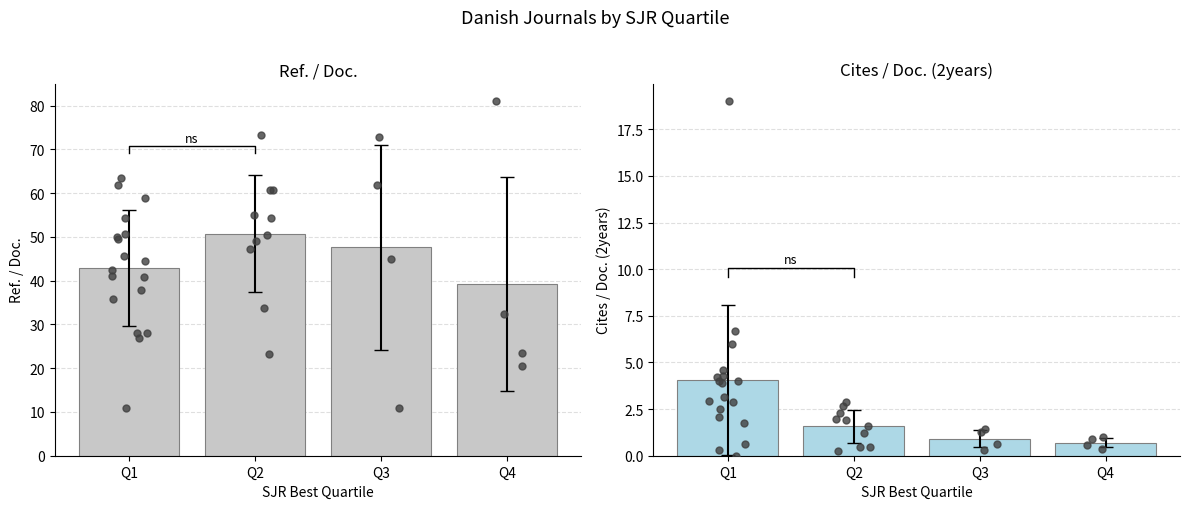

At how many categories does at least one series exceed 9?

4